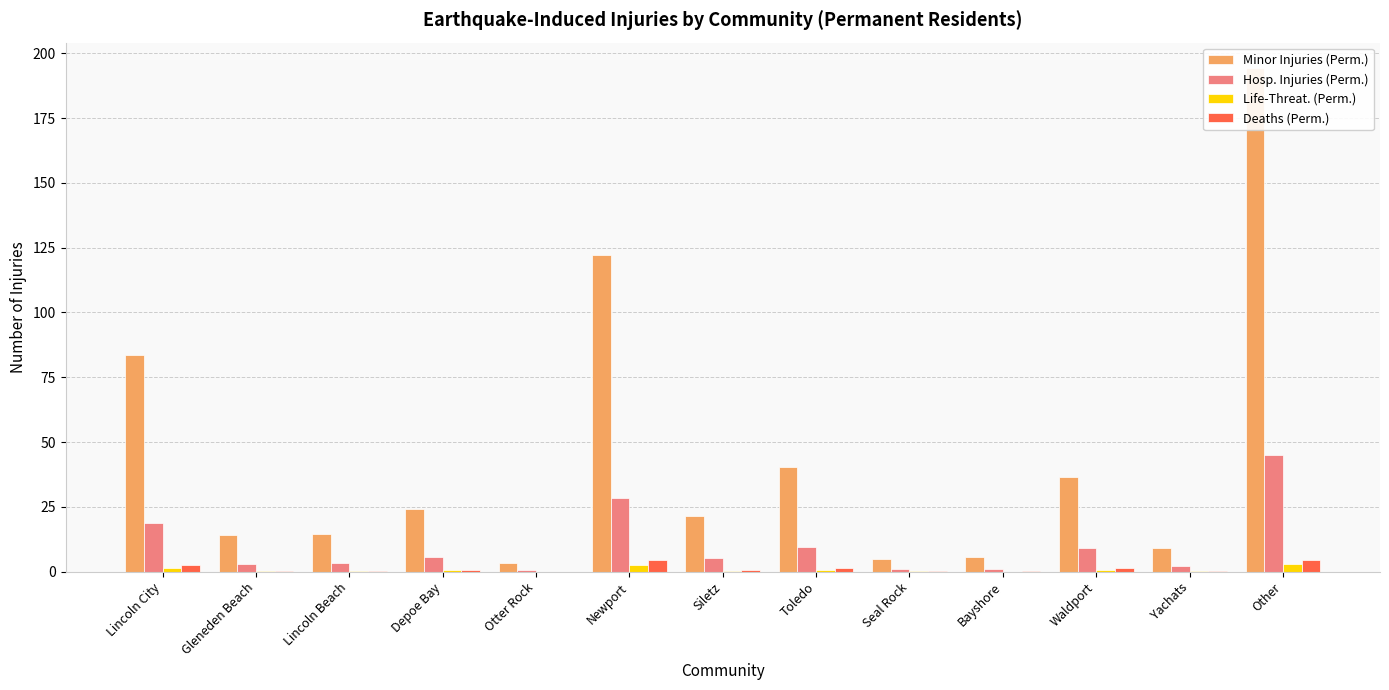

What is the maximum value shown in the chart?

194.4